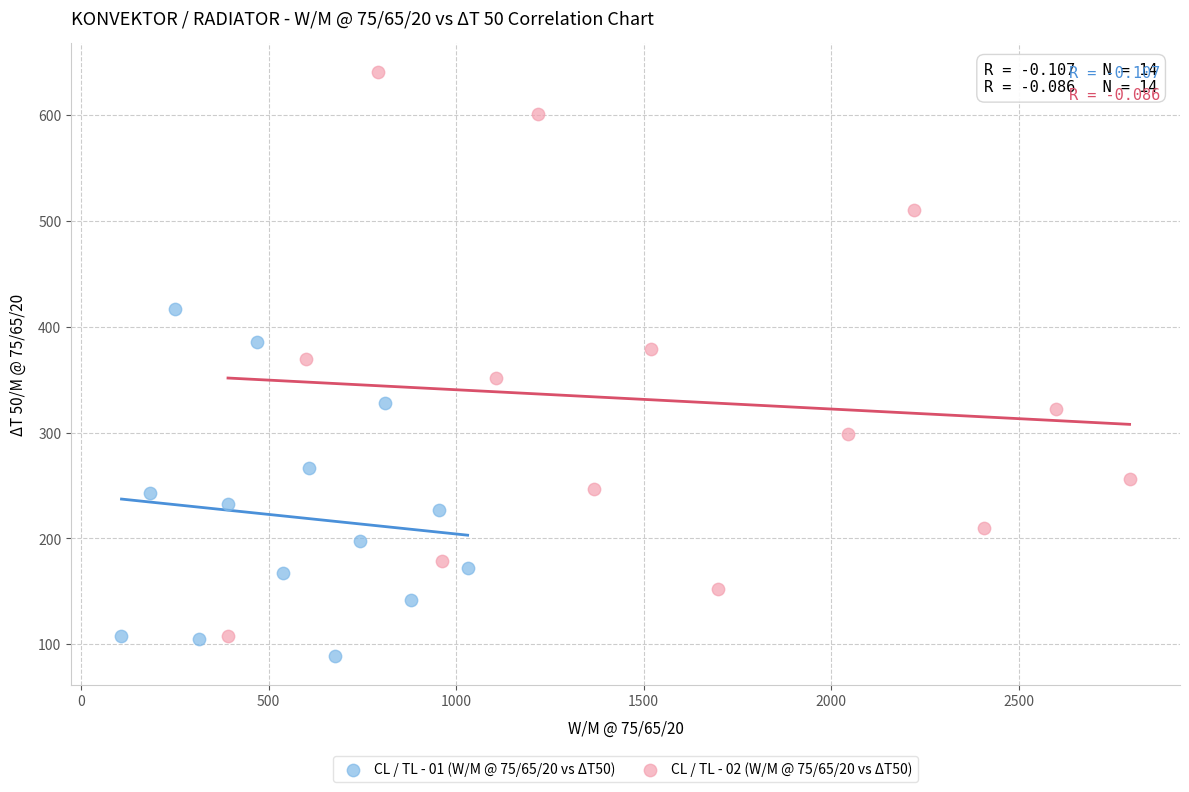

Which series has the widest spread of Y values?

CL / TL - 02 (W/M @ 75/65/20 vs ΔT50)